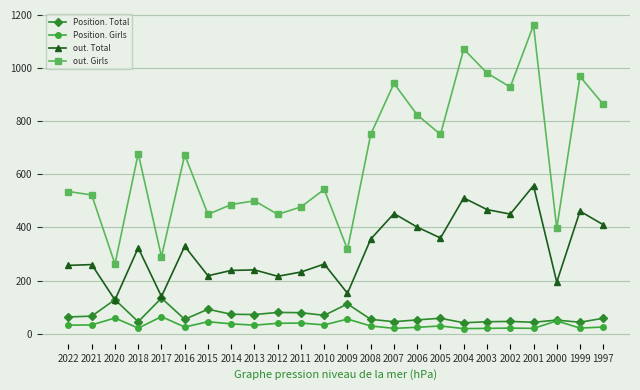

What is the value of the out. Total point at the 20th from the left?

450